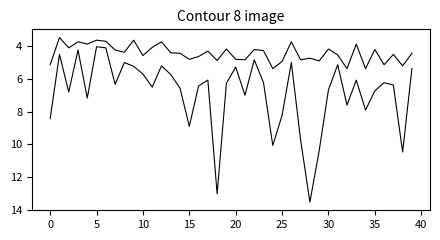

Does the chart have visible grid lines?

No